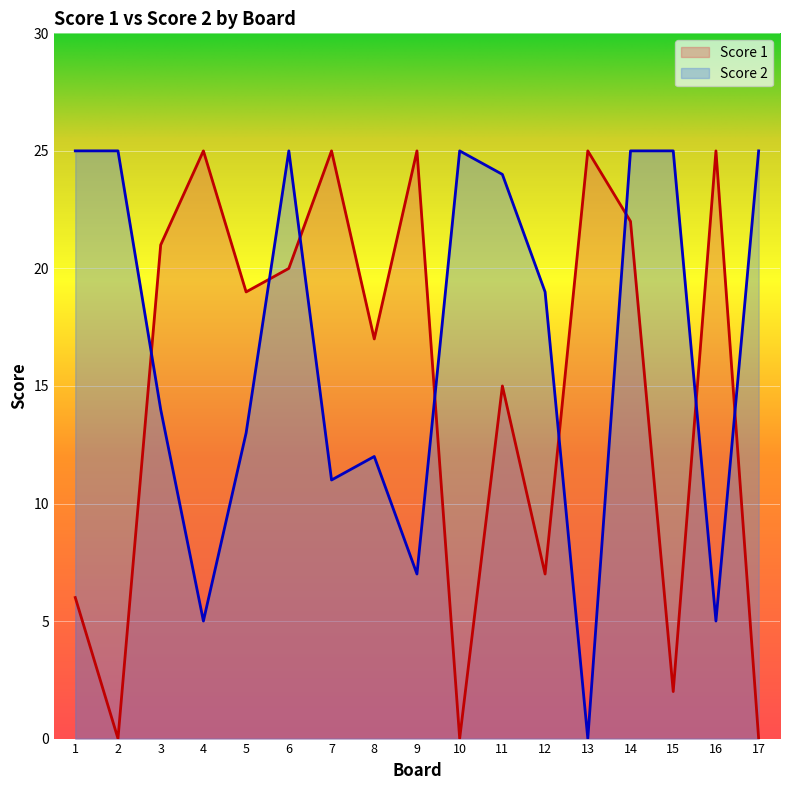

Does the chart display data point markers on the line(s)?

No